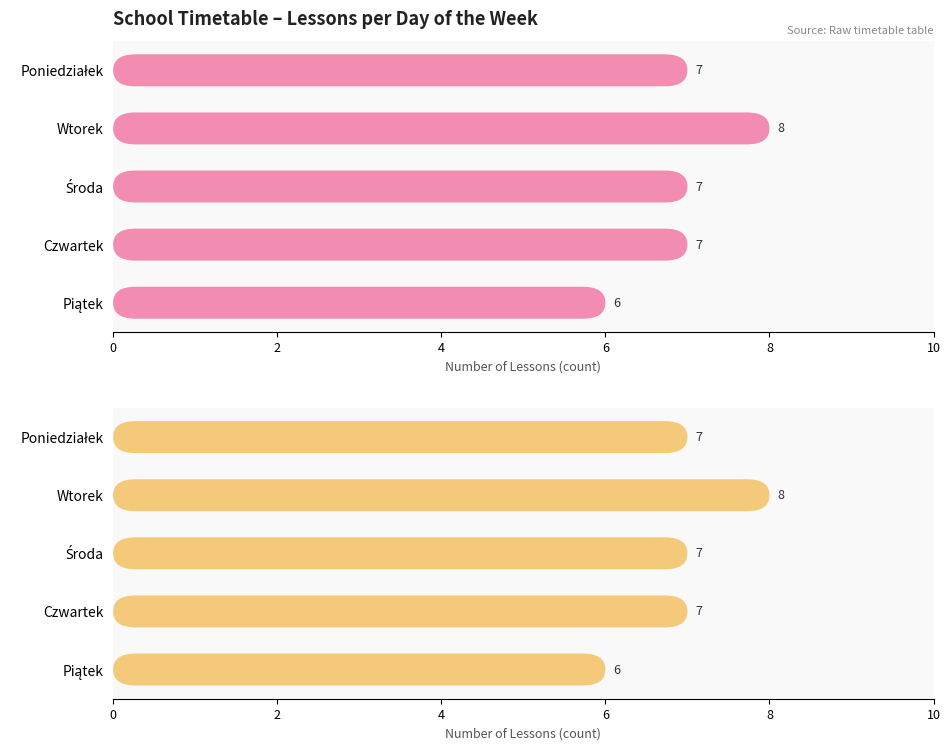

Reading left to right, transcribe all the data shown in this chart.

7	8	7	7	6